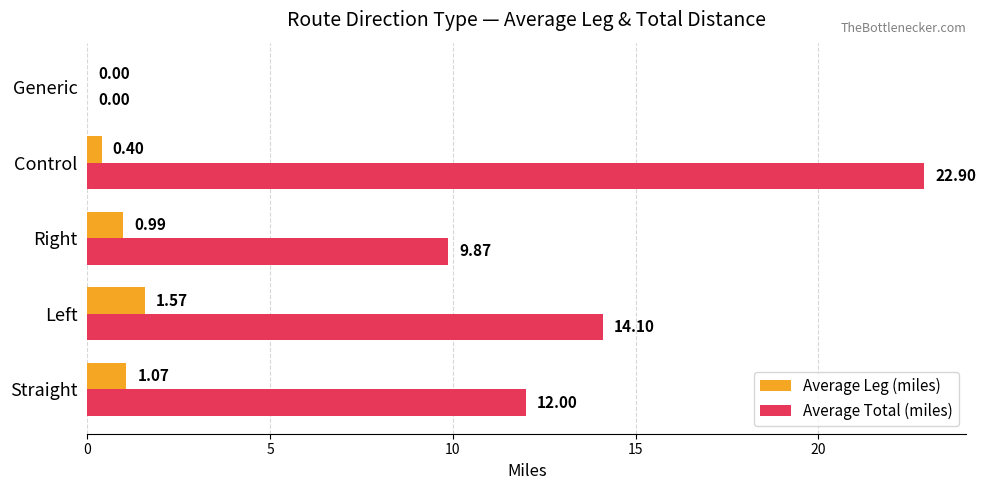

Which series changed the most between Right and Generic?

Average Total (miles)